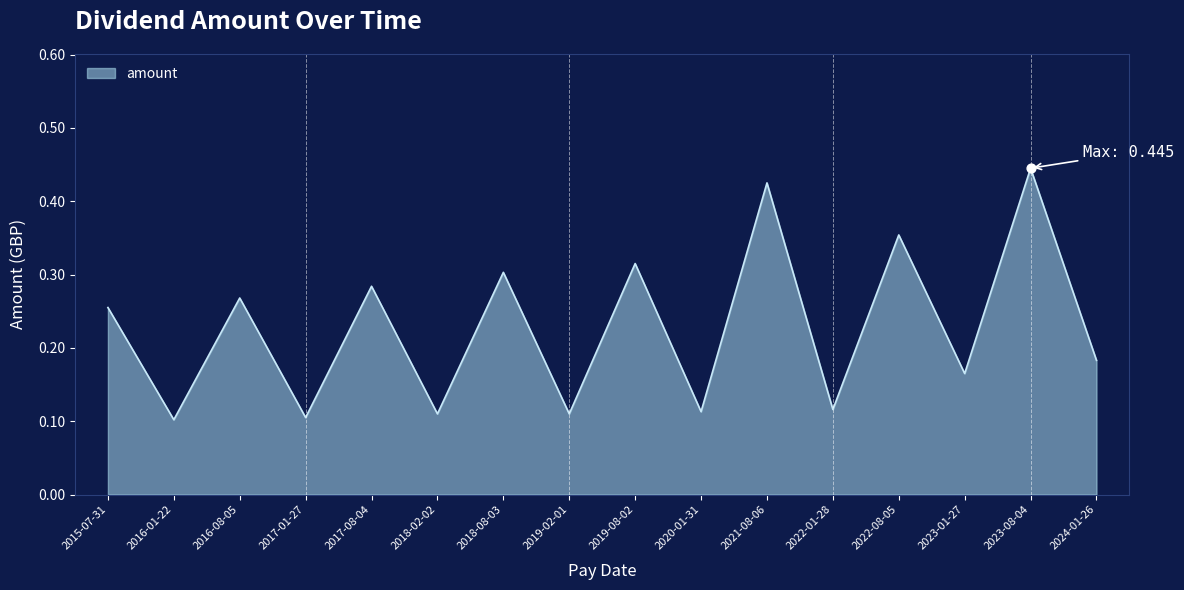

What is the change in value from 2018-02-02 to 2018-08-03?

+0.2